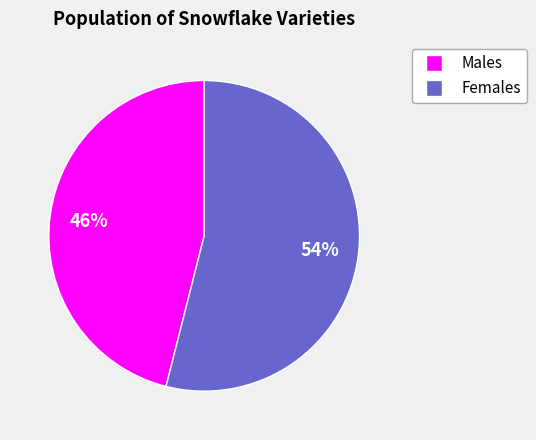

To the nearest percent, what is the average slice percentage?

50%